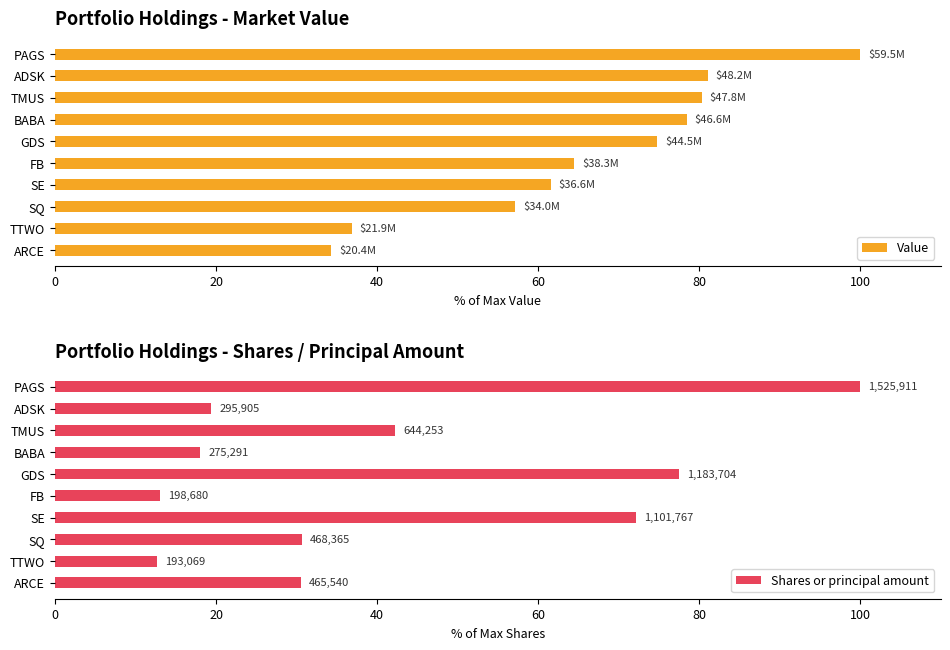

True or false: Value has a value of 169.1 at PAGS.

False